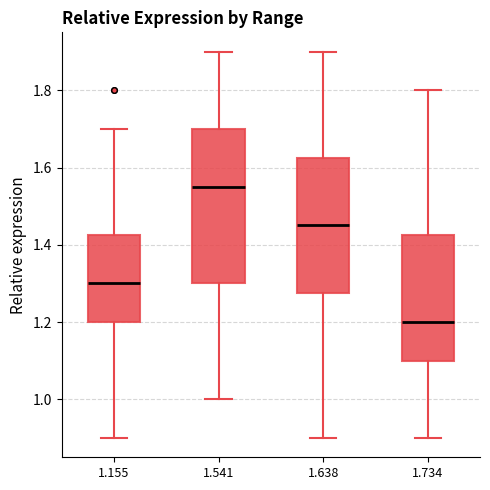

Which box's median line is the highest?

1.541